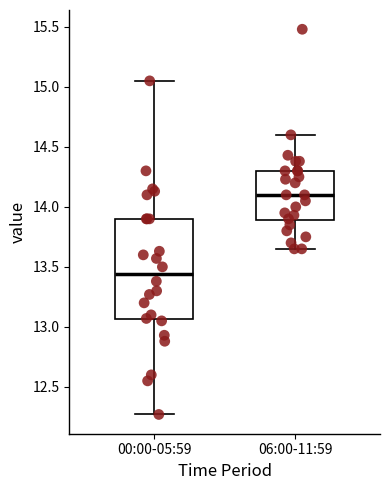

Comparing the boxes themselves (not the whiskers), which one is the tallest?

00:00-05:59